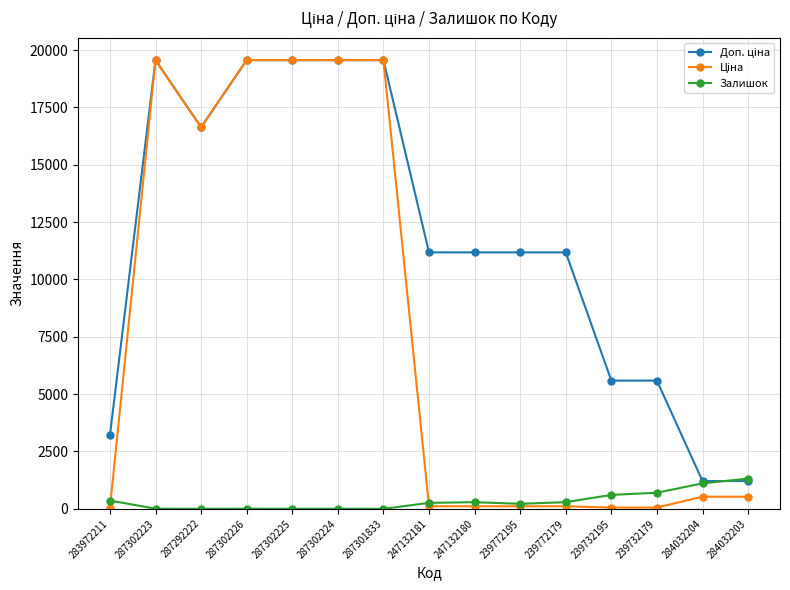

What is the spread (max minus min) of values at 284032204?

682.5